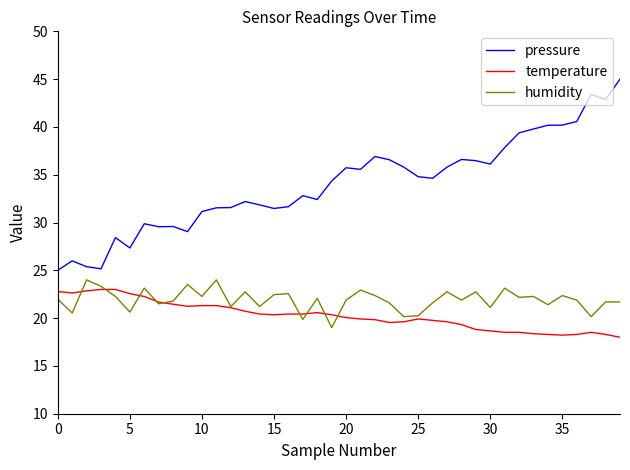

What is the smallest value displayed?

18.0